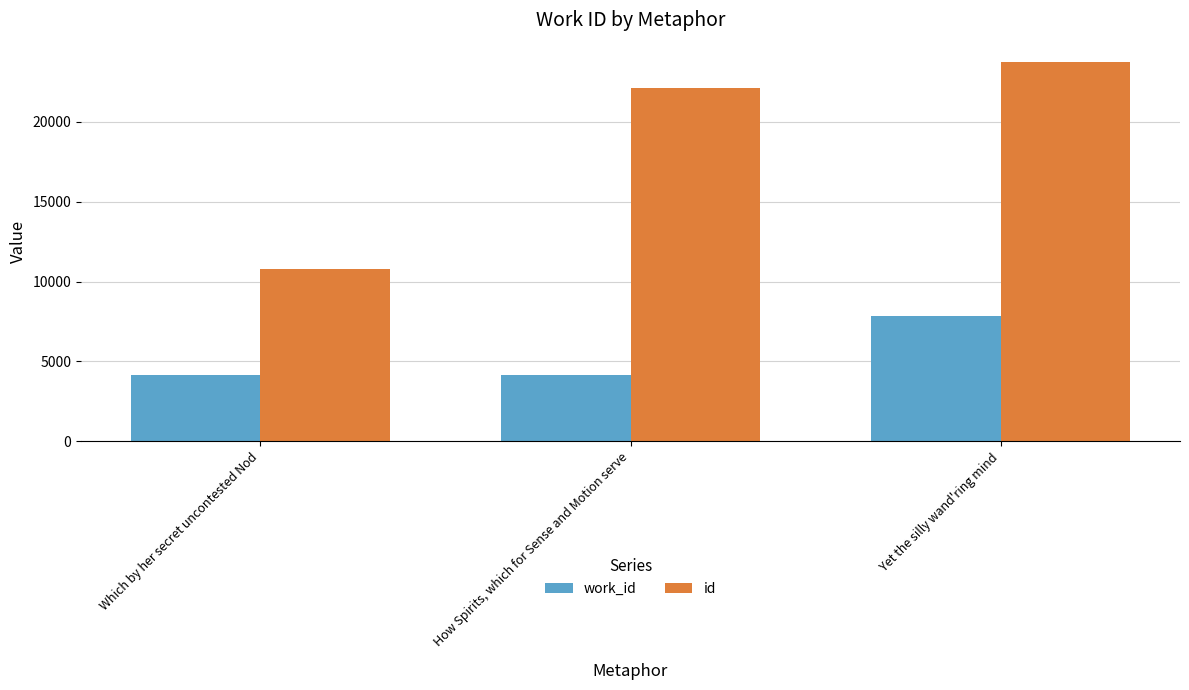

How many bars are there in each group?

2